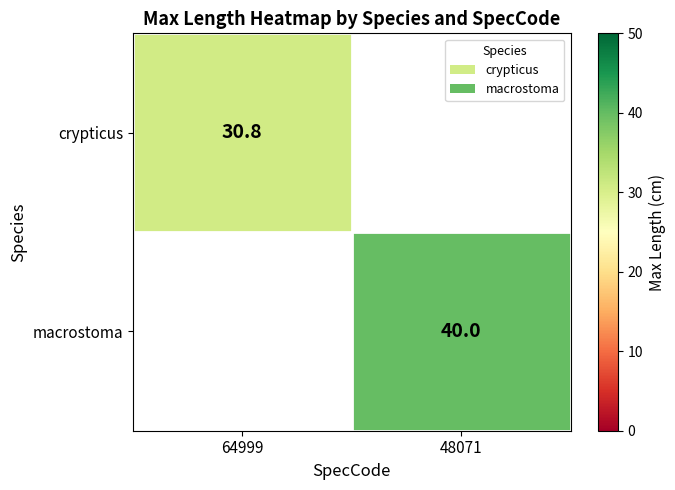

The value of macrostoma at 48071 is 40.0. True or false?

True